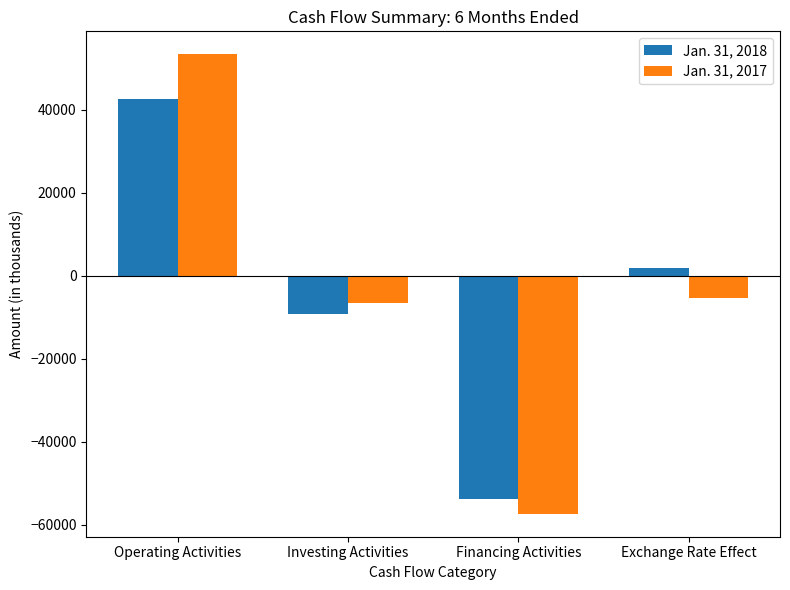

Is the value of Jan. 31, 2017 at Financing Activities greater than the value of Jan. 31, 2018 at Exchange Rate Effect?

No